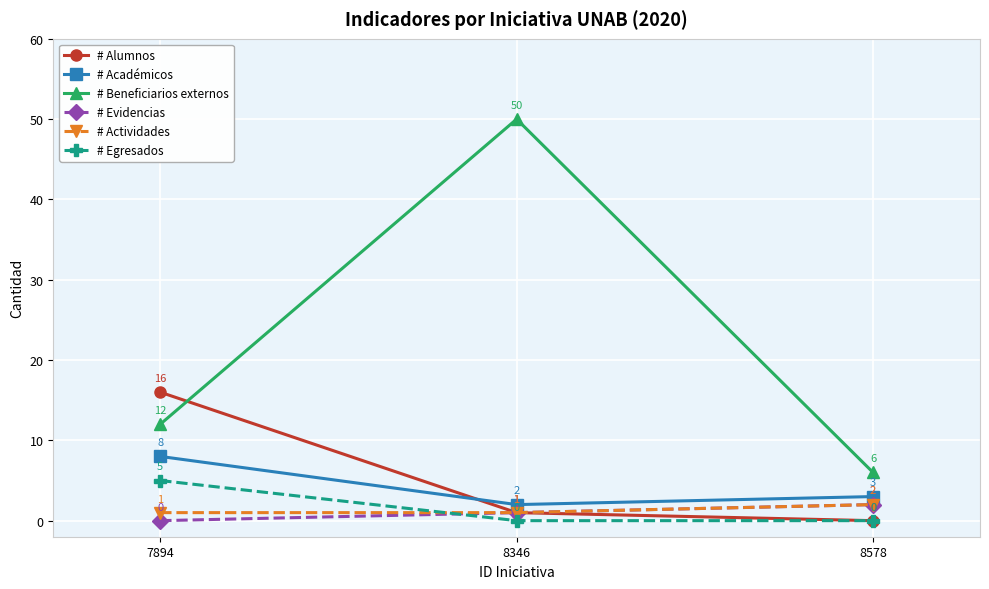

Rank the series at 7894 from lowest to highest value.

# Evidencias, # Actividades, # Egresados, # Académicos, # Beneficiarios externos, # Alumnos